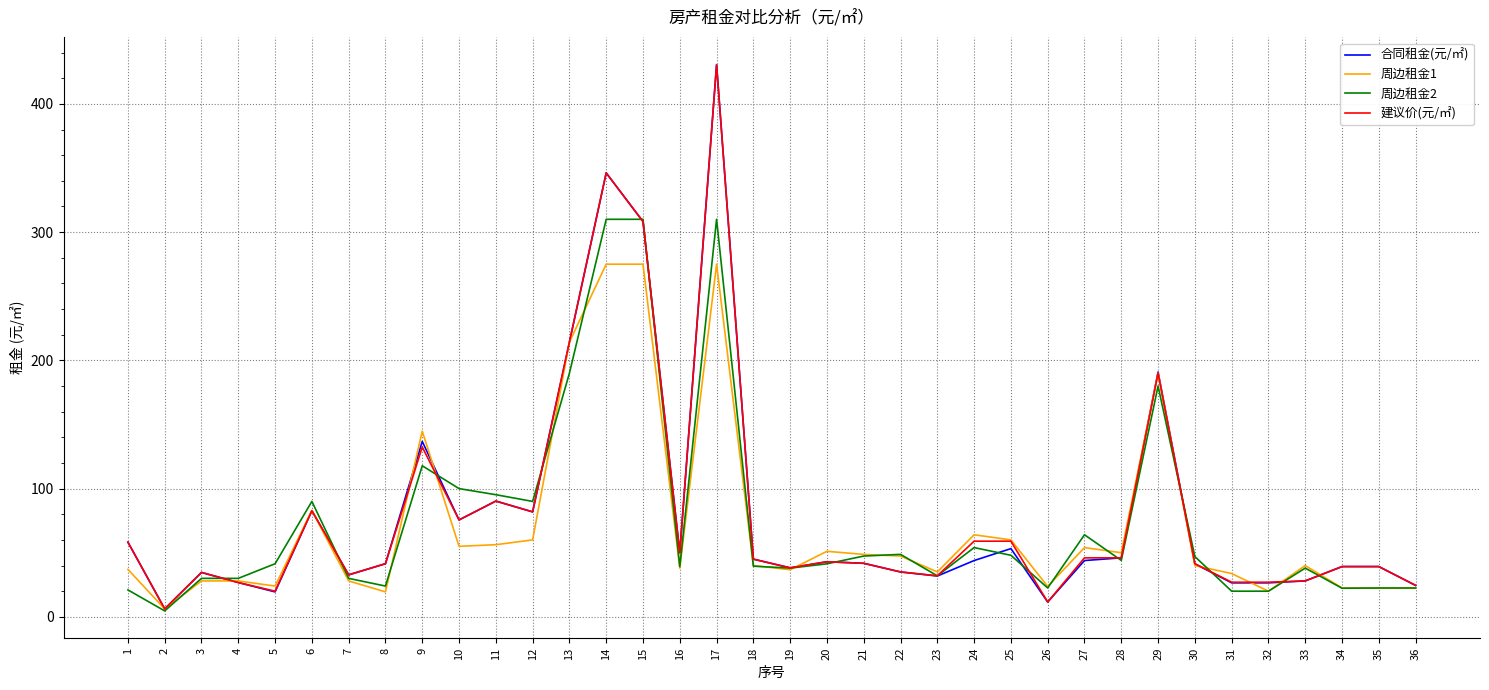

What is the sum of all 周边租金1 values?

2548.3